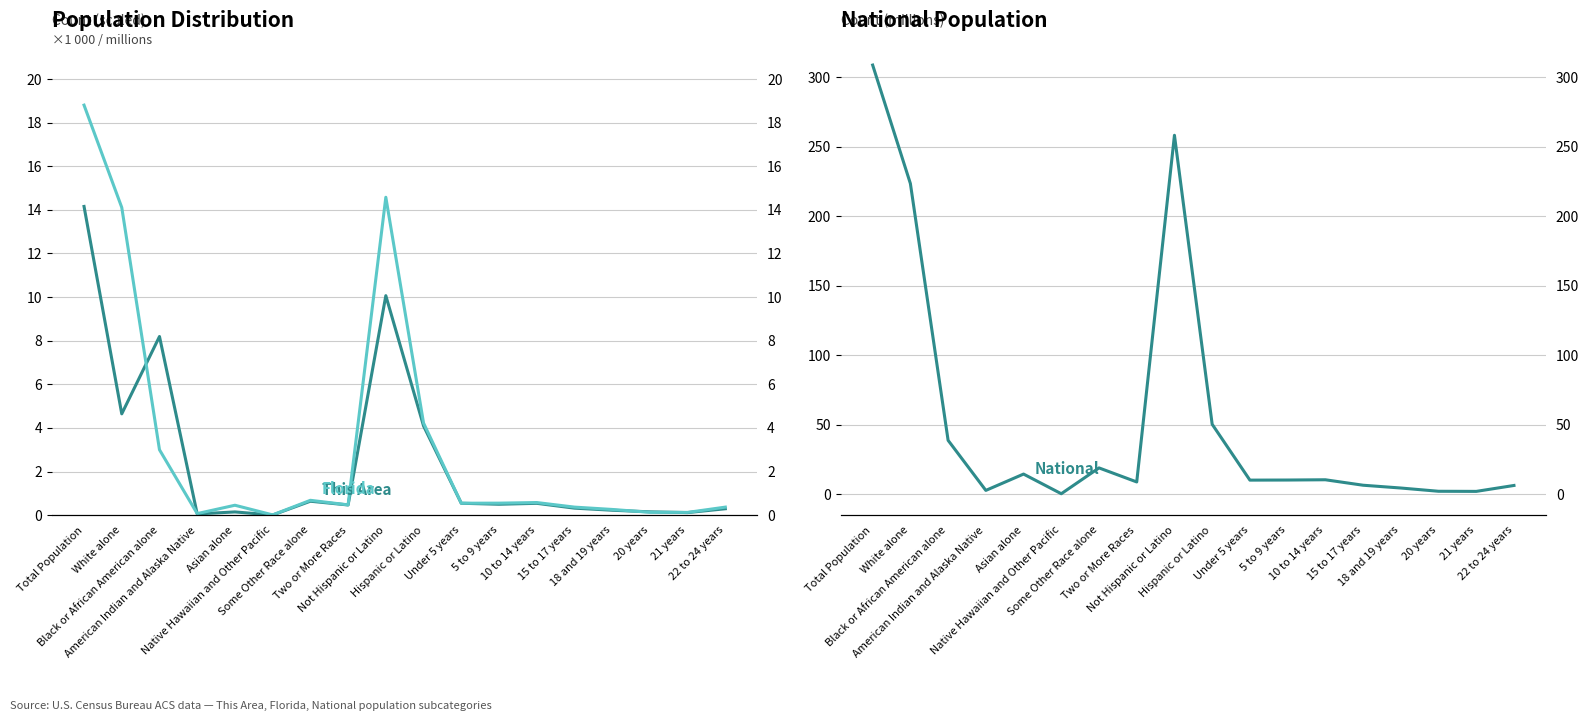

What is the sum of all This Area (thousands) values?

45.2